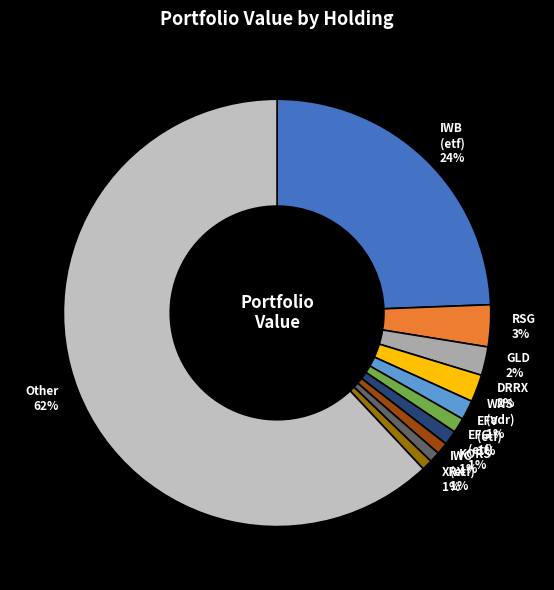

Combined, do IWC (etf) and GLD account for over 50%?

No